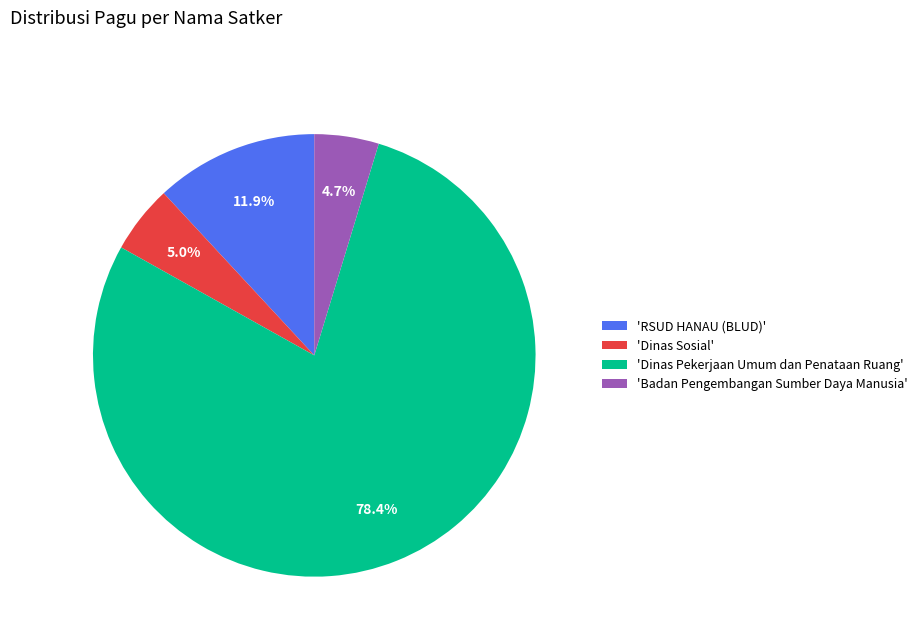

Between 'RSUD HANAU (BLUD)' and 'Dinas Sosial', which is larger?

'RSUD HANAU (BLUD)'